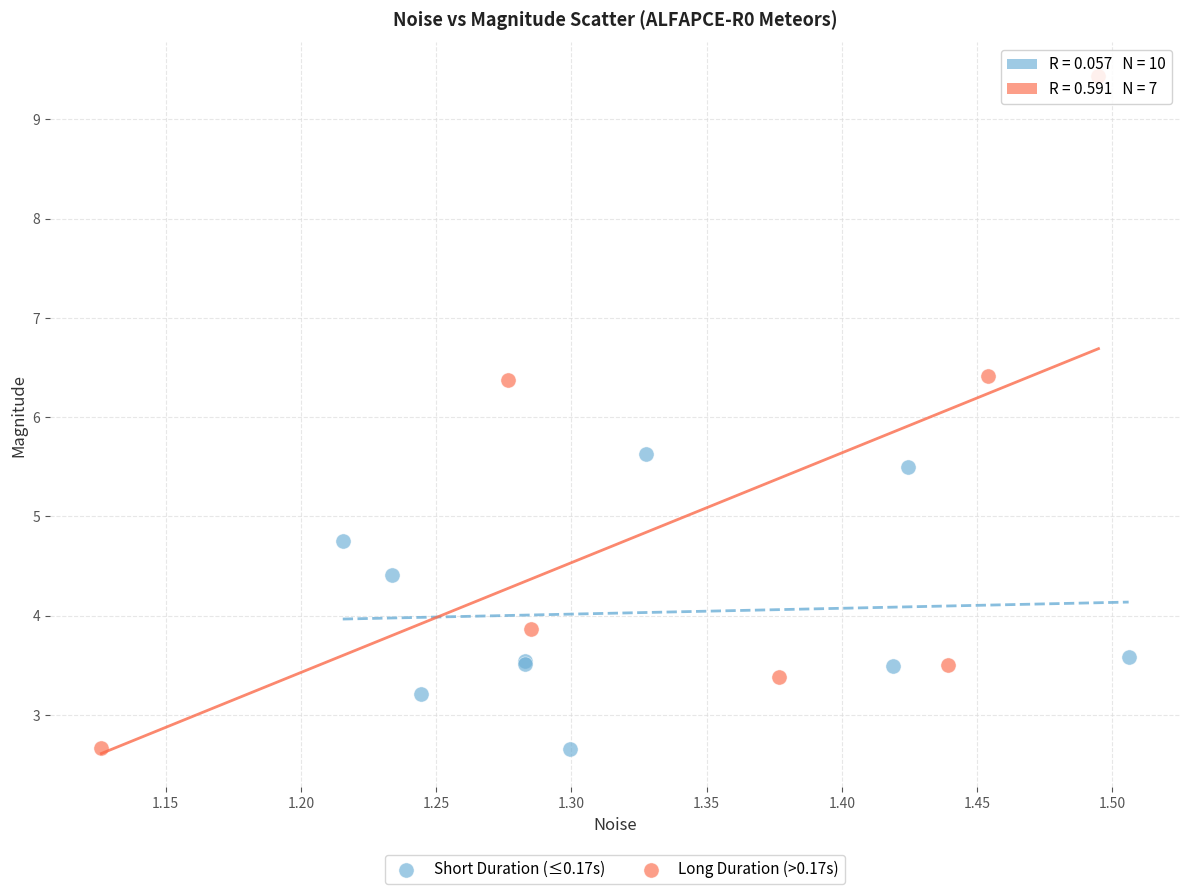

Which series has the widest spread of Y values?

Long Duration (>0.17s)